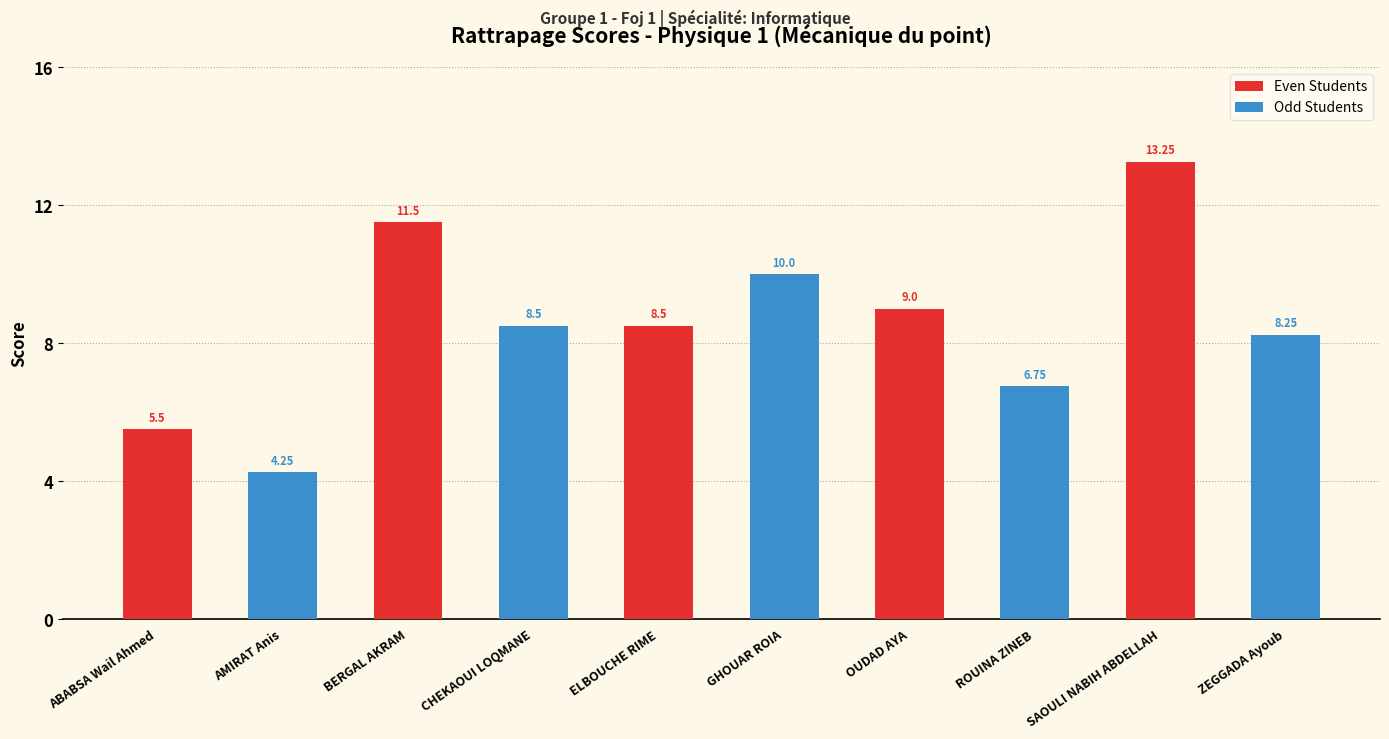

What position from the left is ABABSA Wail Ahmed?

1